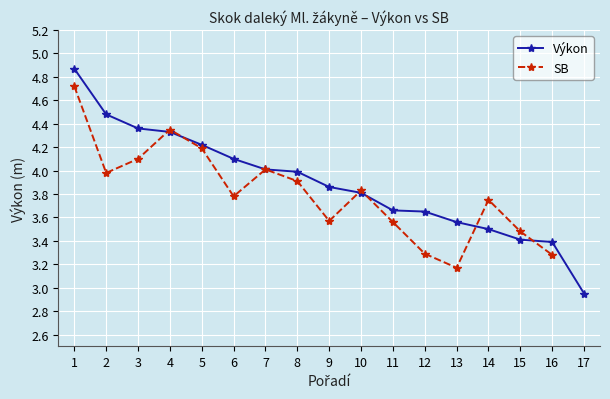

How many values in SB are above zero?

16